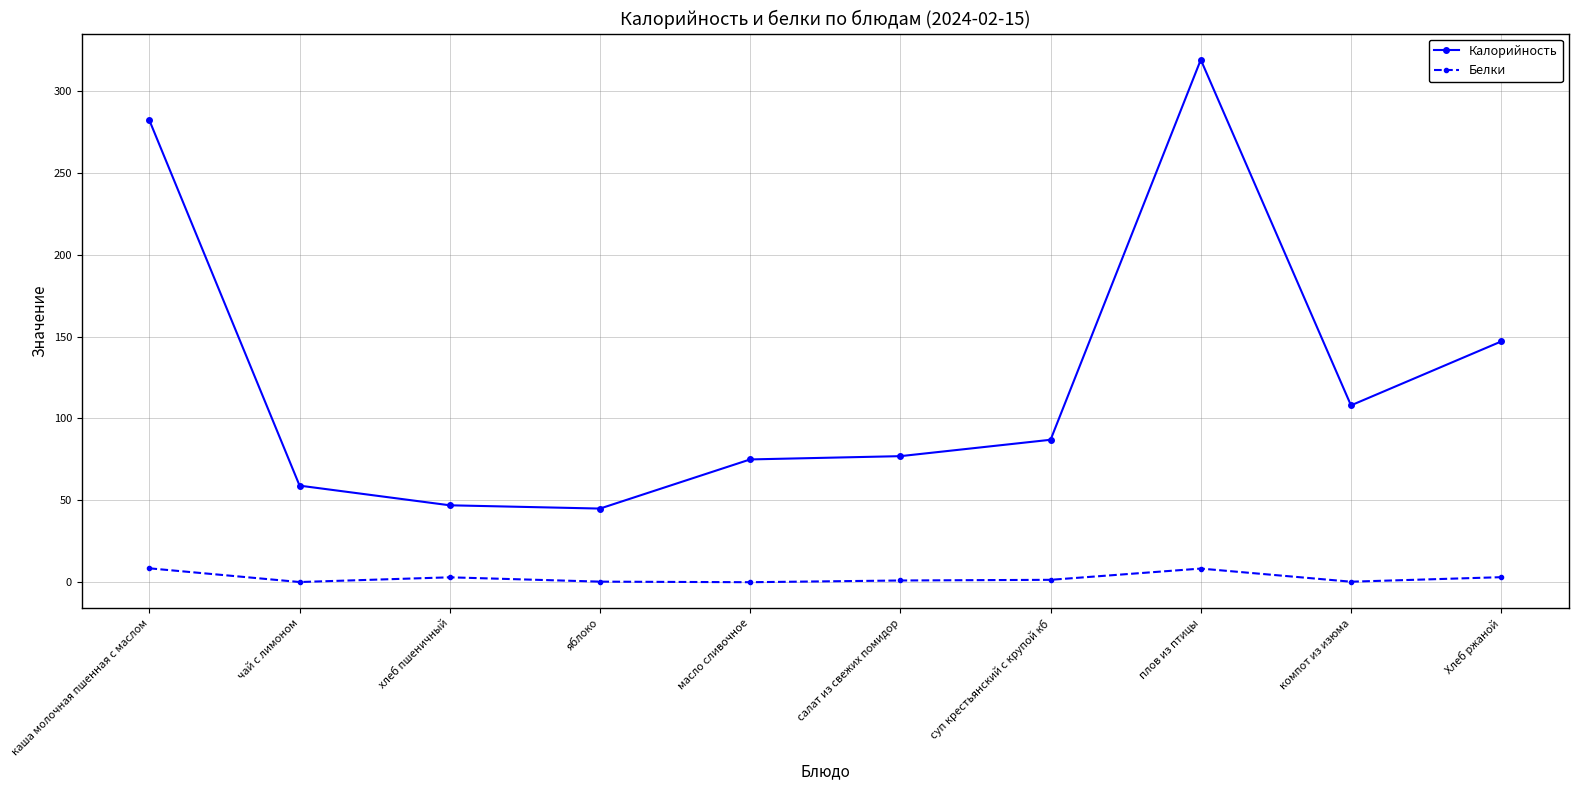

What is the spread (max minus min) of values at компот из изюма?

107.6